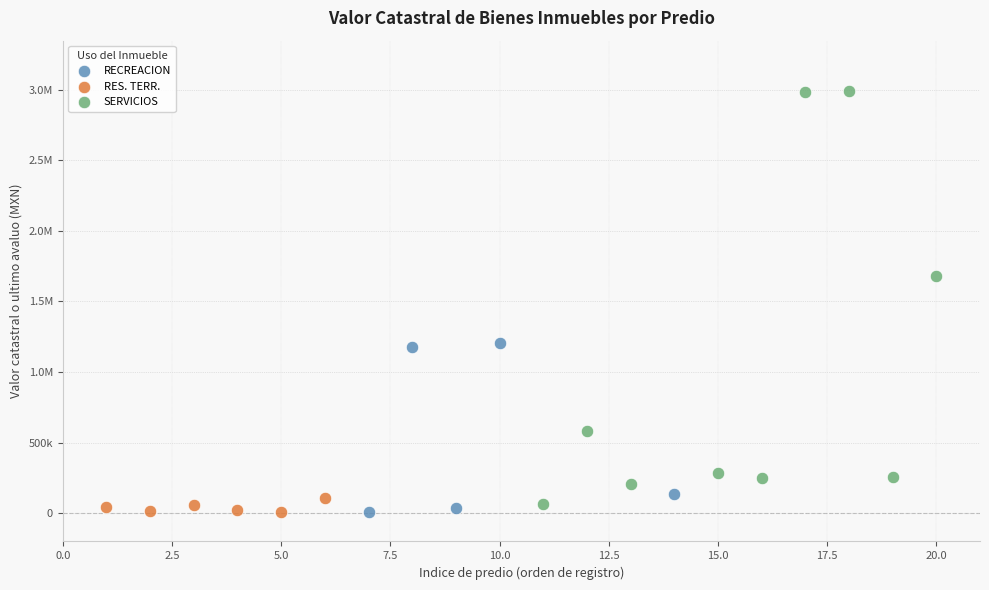

What are all the series names shown in the legend?

RECREACION, RES. TERR., SERVICIOS